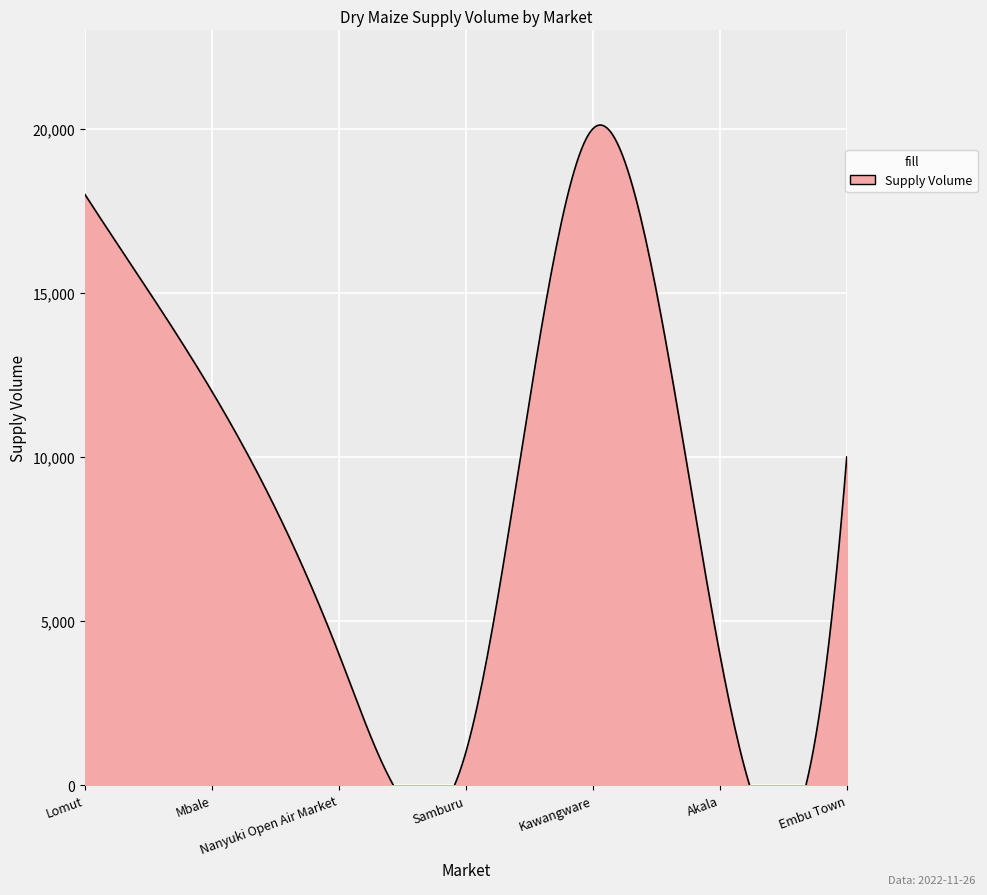

What is the difference between the maximum and second lowest values?

16000